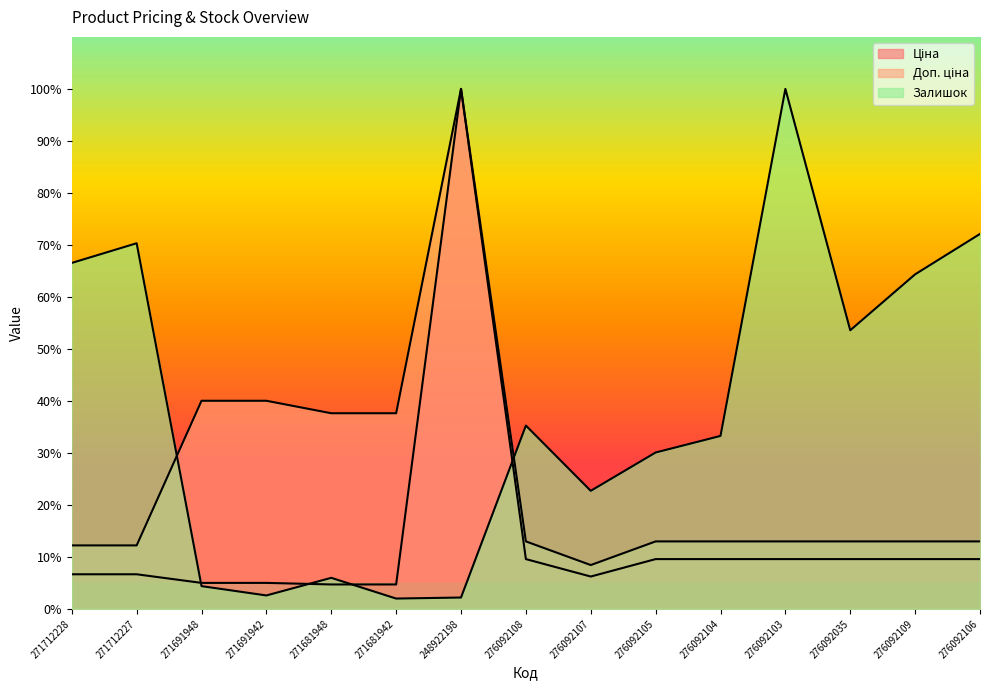

What is the total value across all series at 276092103?

122.6